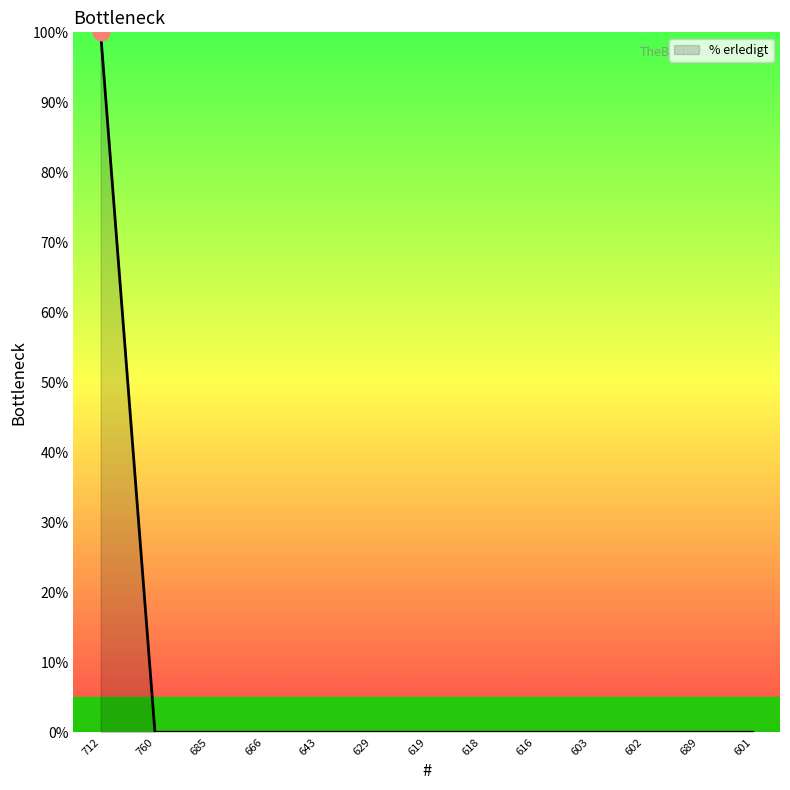

What is the sum of all values?

100